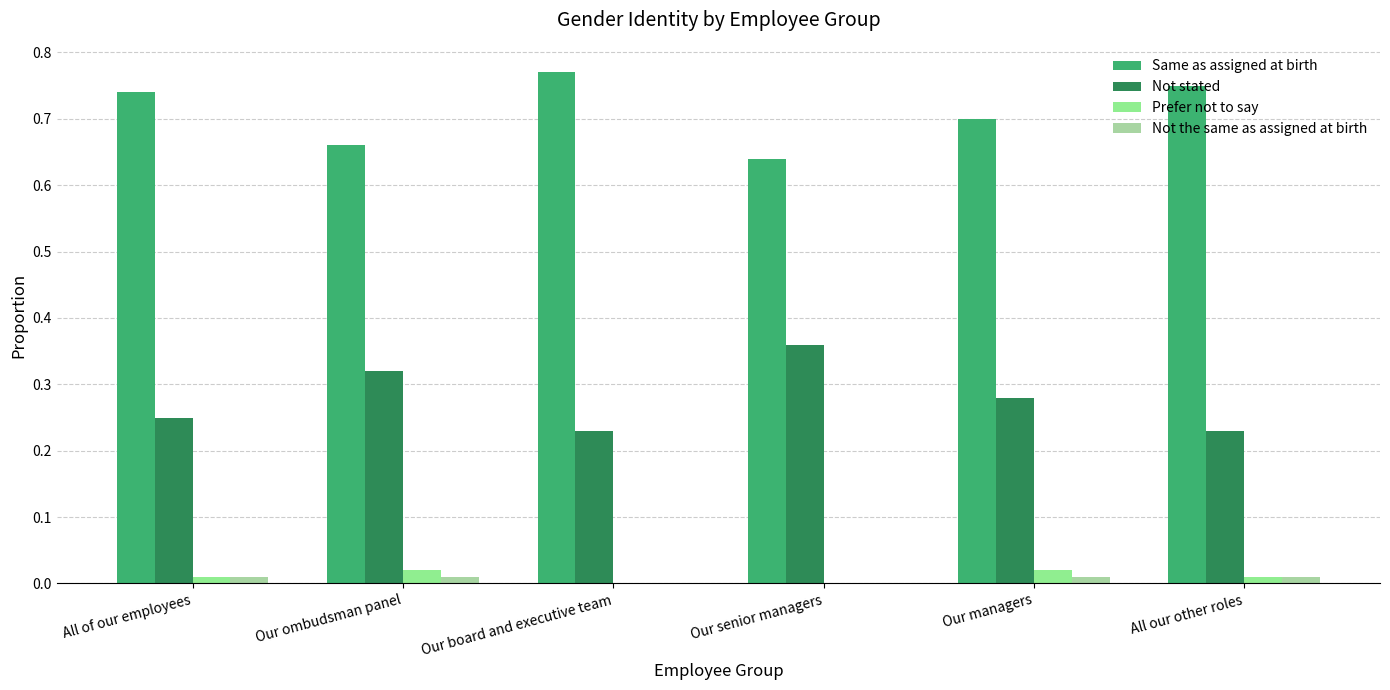

True or false: Same as assigned at birth has a value of 0.4 at Our board and executive team.

False